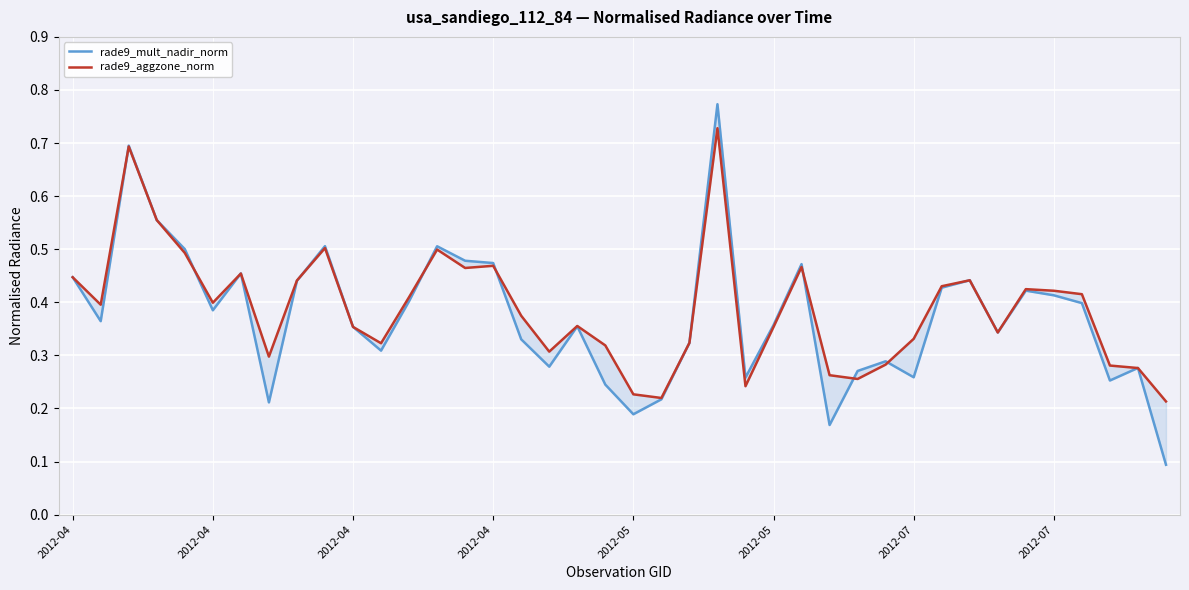

At which category does rade9_mult_nadir_norm reach its first local peak?

2012-04